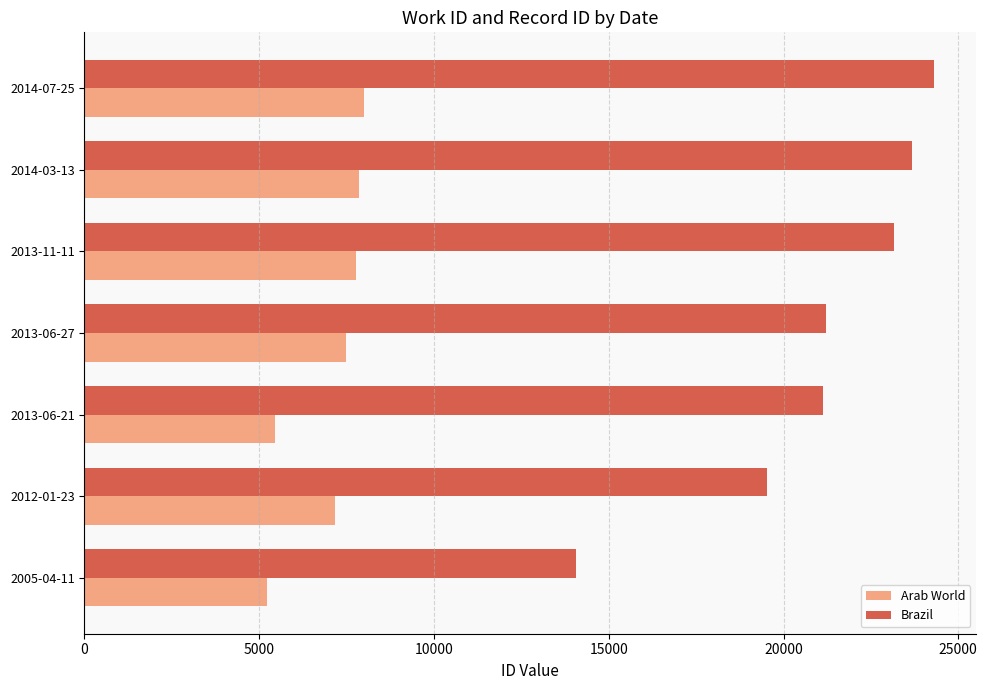

What is the spread (max minus min) of values at 2013-06-21?

15665